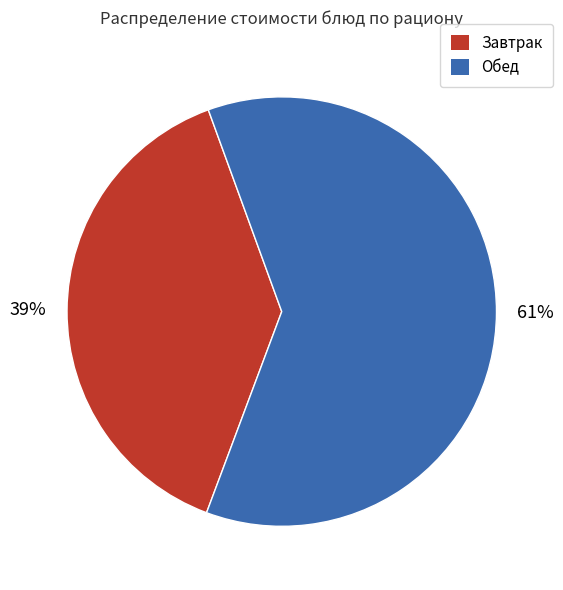

What percentage is the Завтрак slice, to the nearest percent?

39%